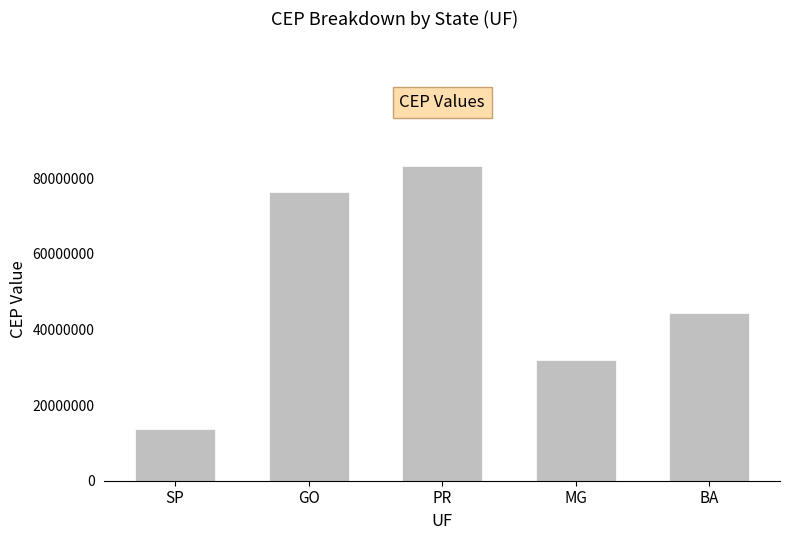

How many bars are there in total?

5